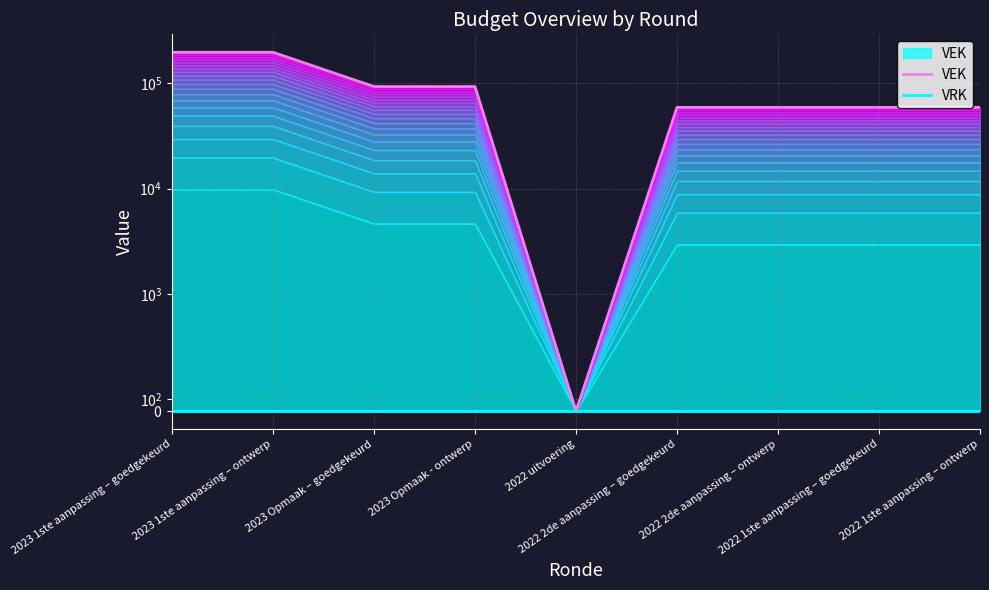

Read the VEK value at 2023 Opmaak - ontwerp.

93260